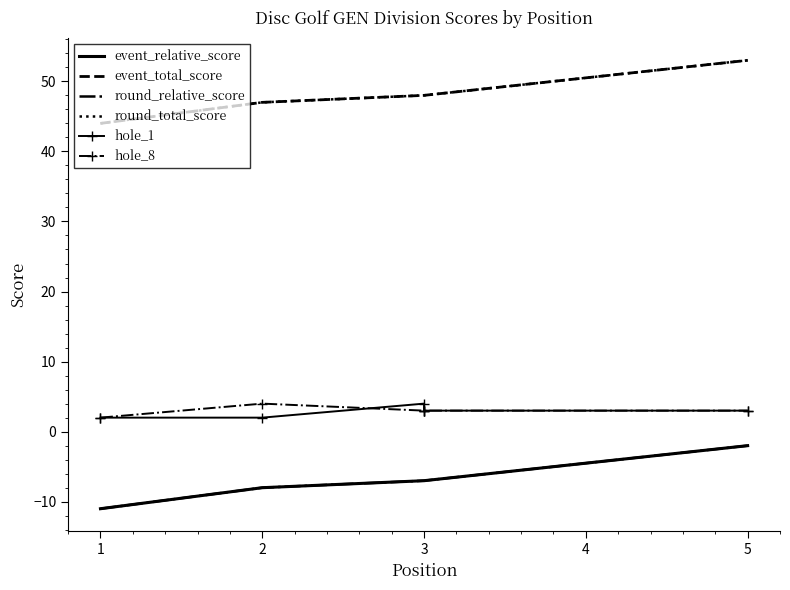

What is the difference between the hole_8 values at 3 and 2?

1